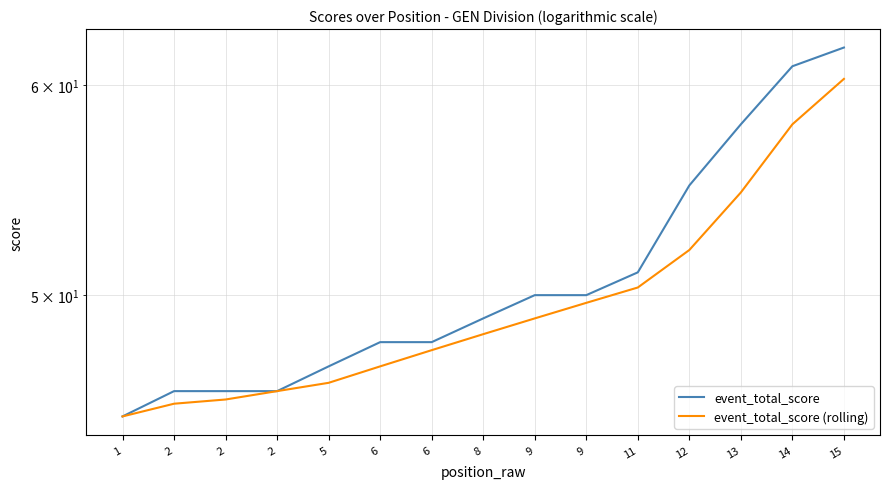

Is it true that event_total_score equals 22.3 at 2?

False